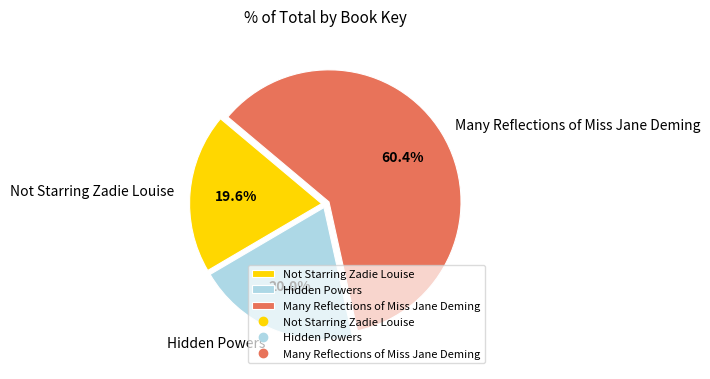

Count the number of slices in the pie.

3